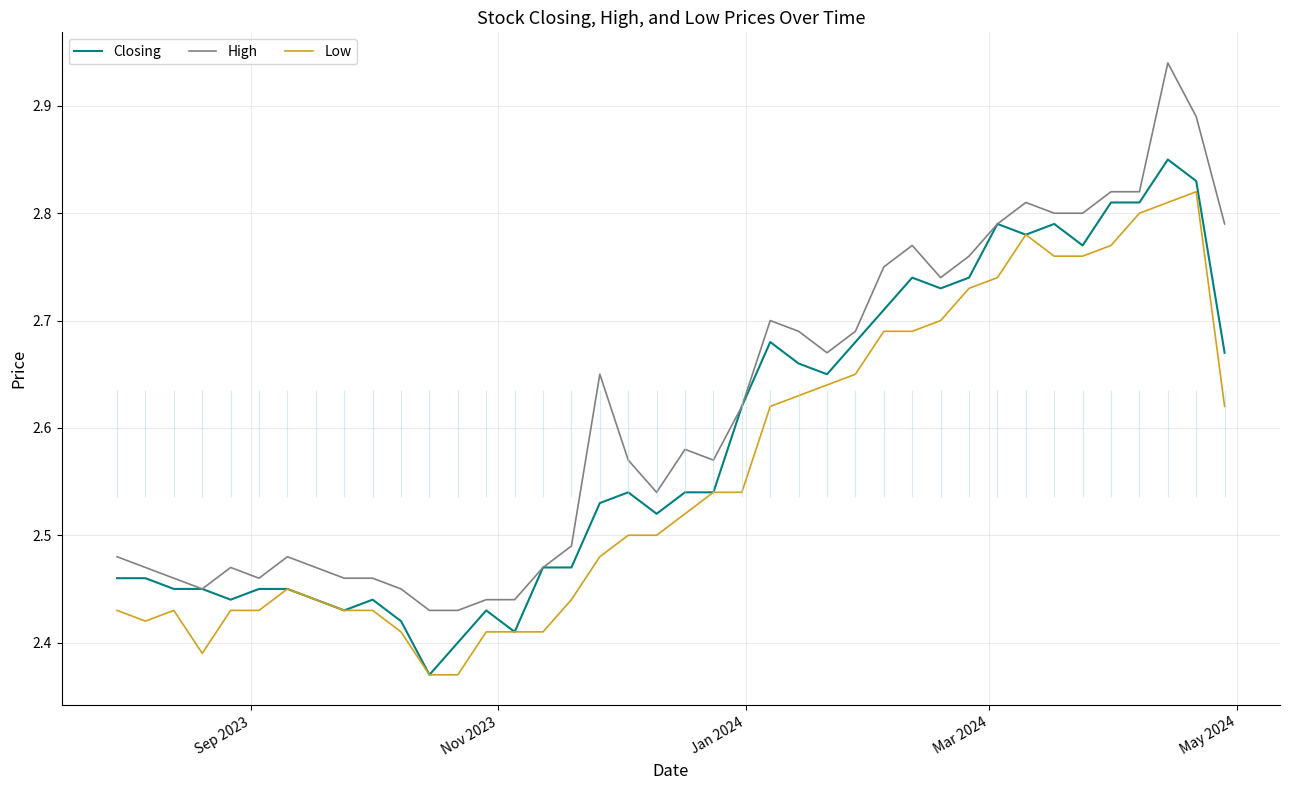

True or false: High and Low intersect in this chart.

False